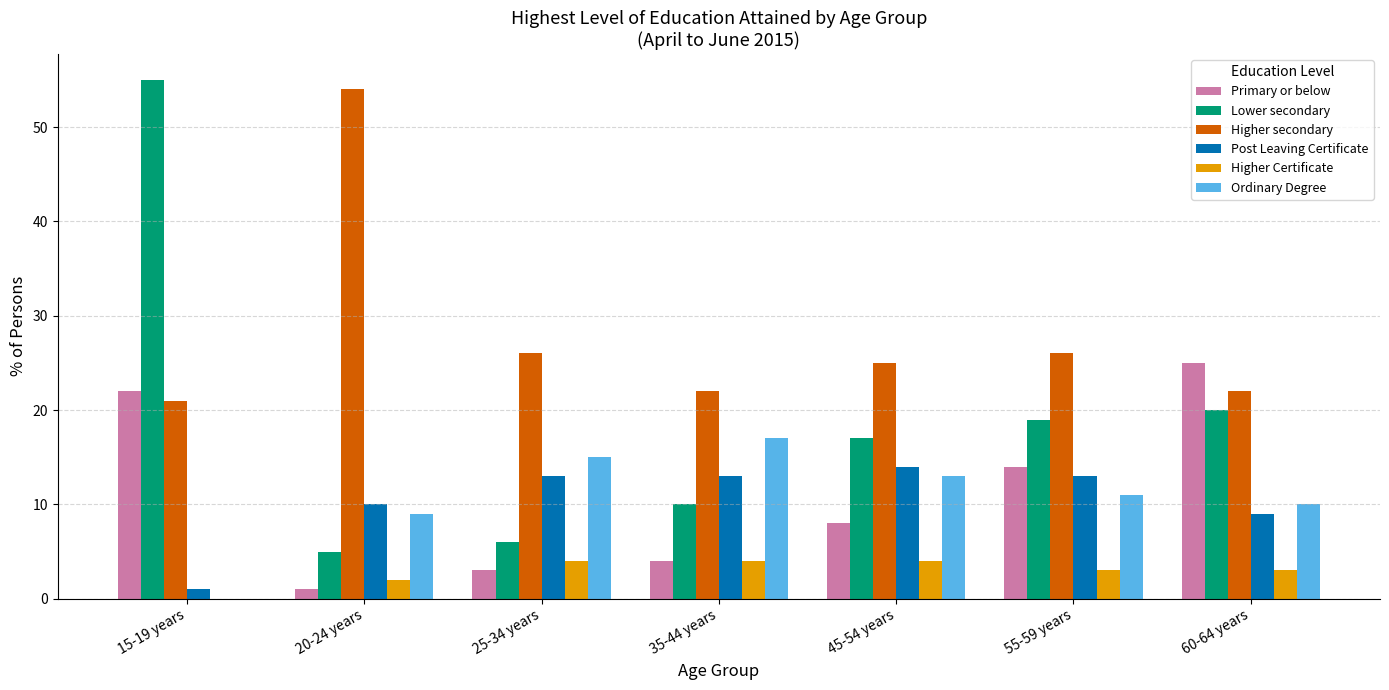

The Ordinary Degree series shows 9 at 20-24 years. True or false?

True